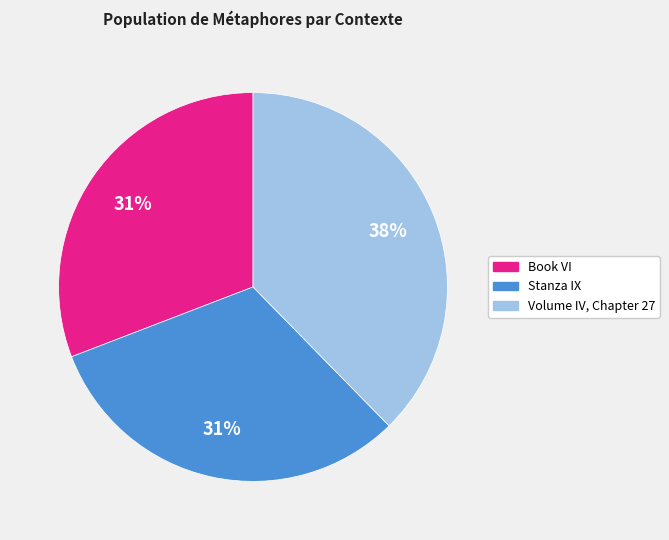

The Stanza IX slice represents 23% of the pie. True or false?

False